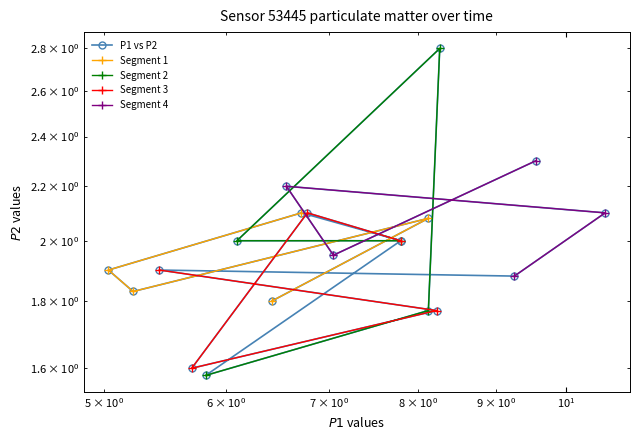

True or false: the data has more than 1 interior local peaks.

True